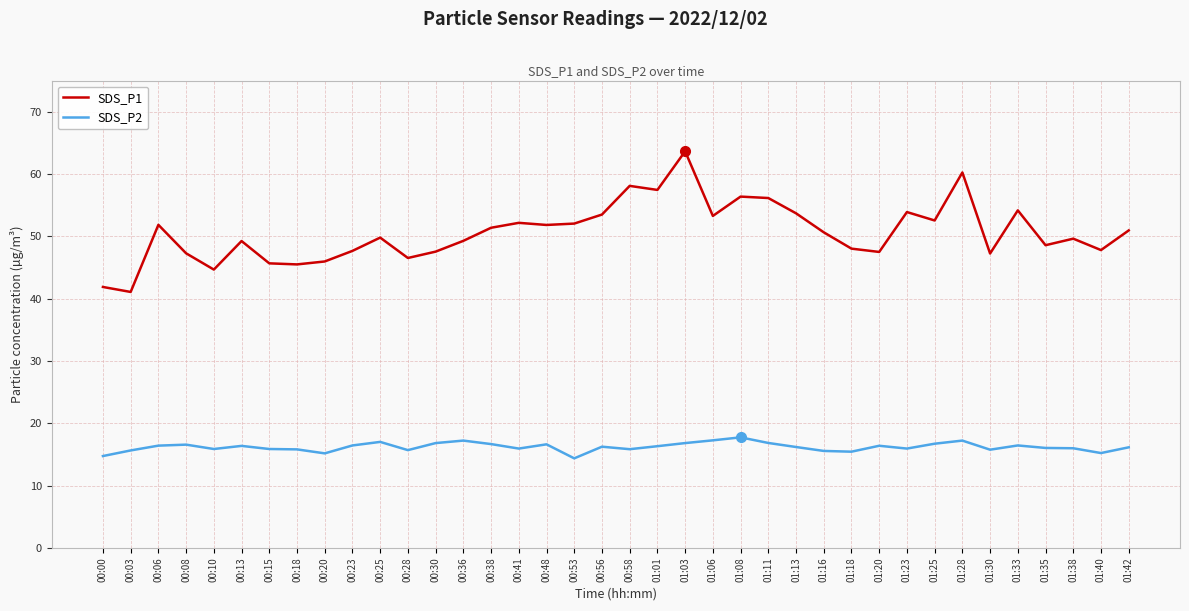

Which series has the largest range (max minus min)?

SDS_P1